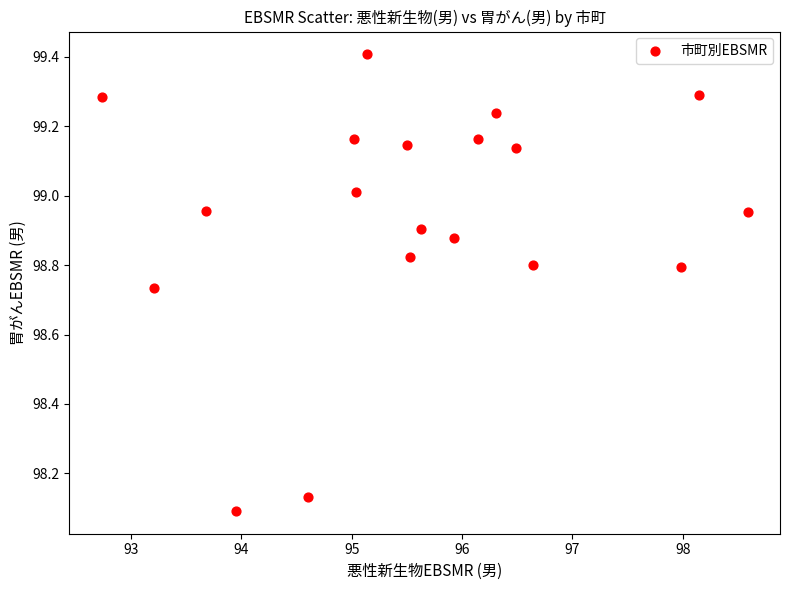

What is the range of Y values (max minus min)?

1.3